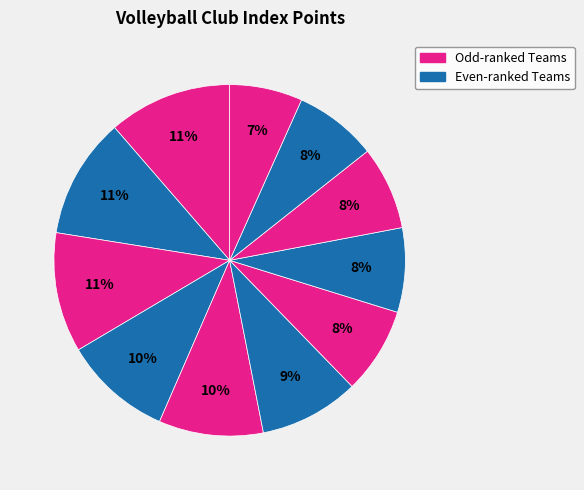

How many slices are in this pie chart?

11